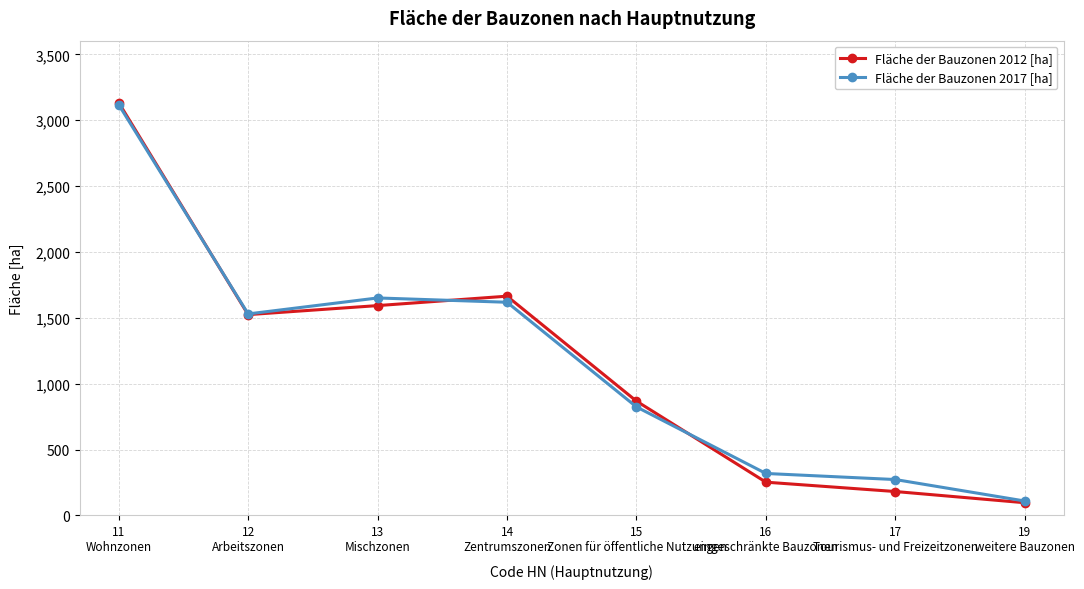

Which series changed the most between 16
eingeschränkte Bauzonen and 19
weitere Bauzonen?

Fläche der Bauzonen 2017 [ha]